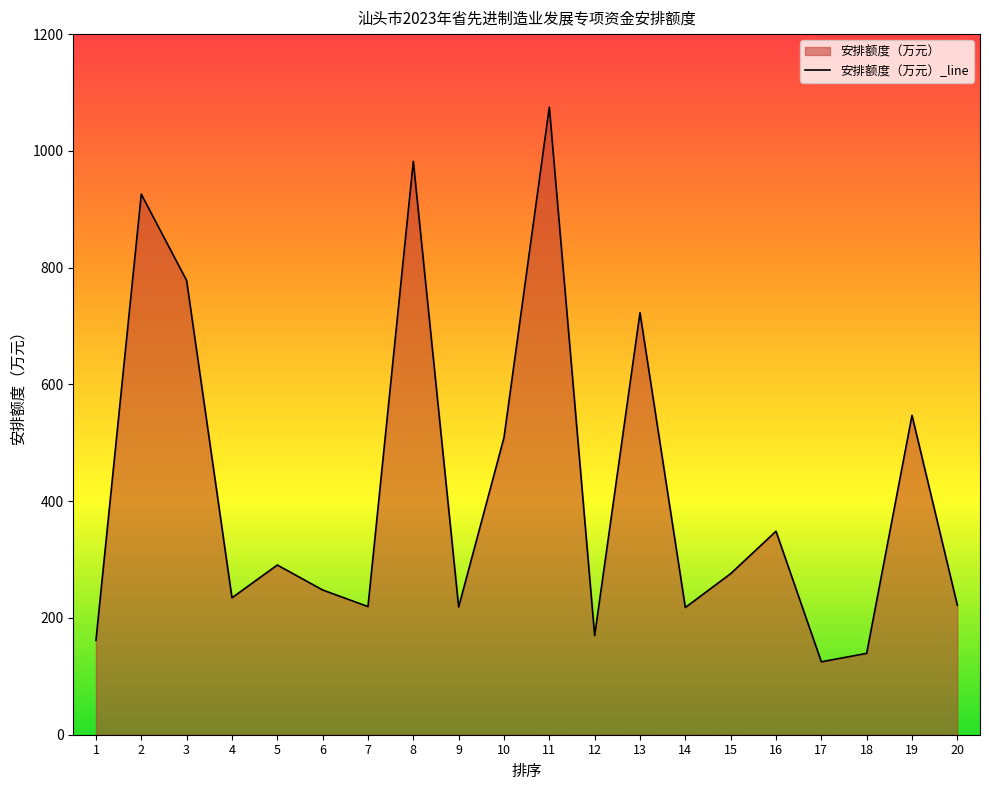

True or false: there are more than 1 points higher than both neighbors.

True